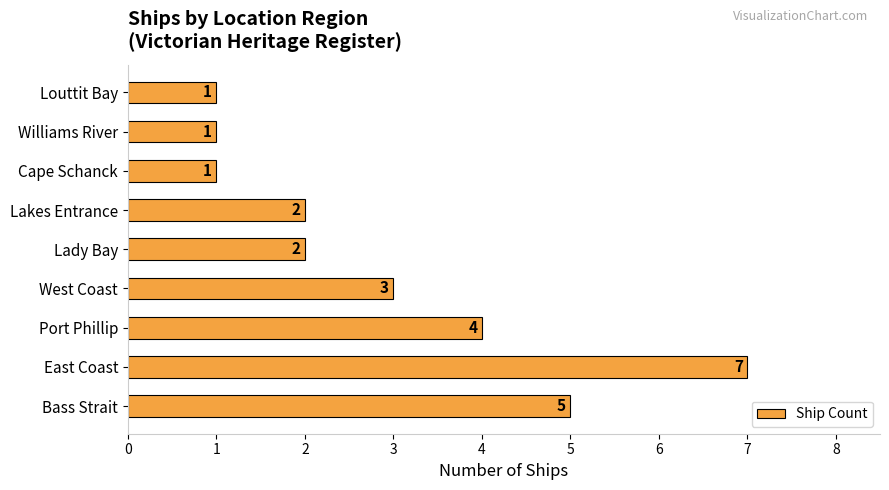

Reading top to bottom, what are all the values shown in this chart?

1	1	1	2	2	3	4	7	5